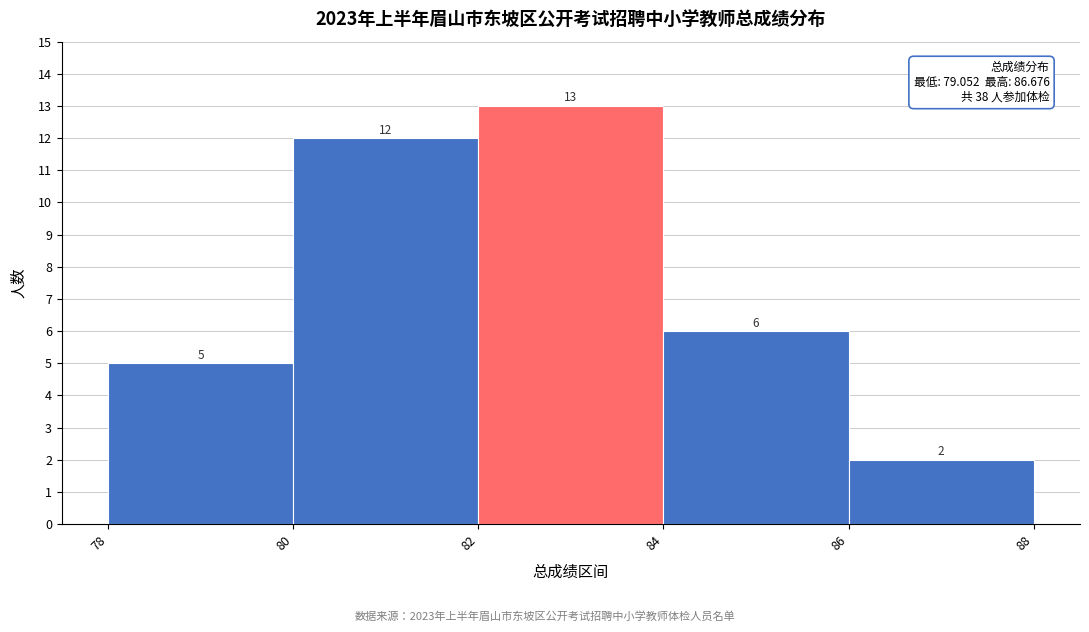

Over which range of the x-axis is the bar tallest?

82 to 84